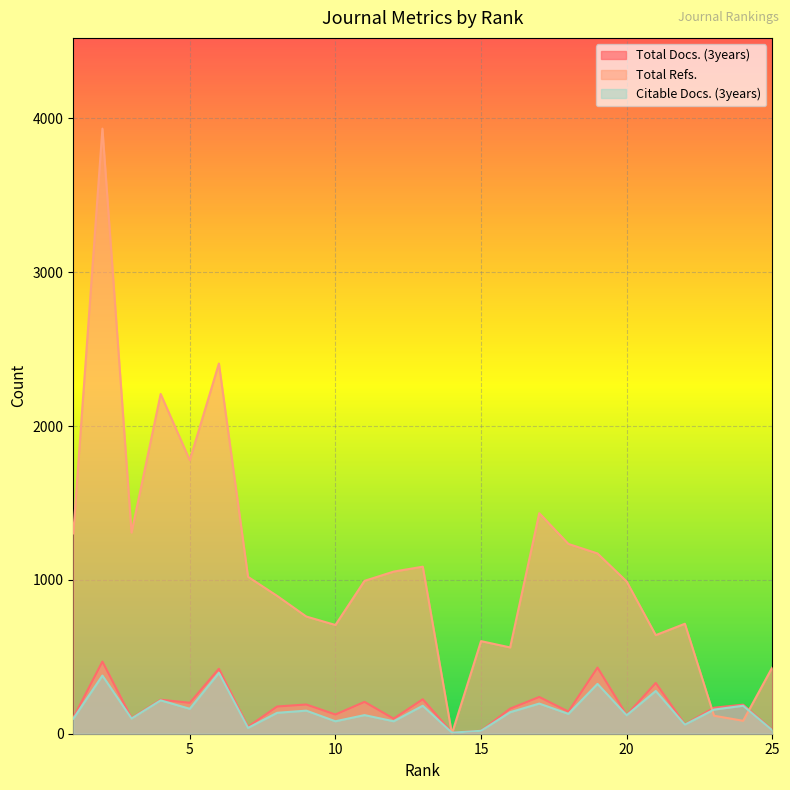

What is the total value across all series at 10?

913